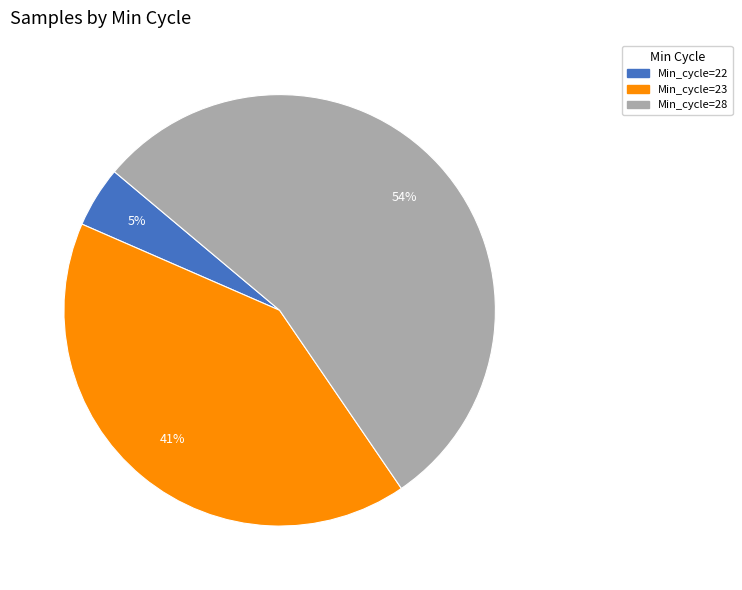

To the nearest percent, what is the average slice percentage?

33%